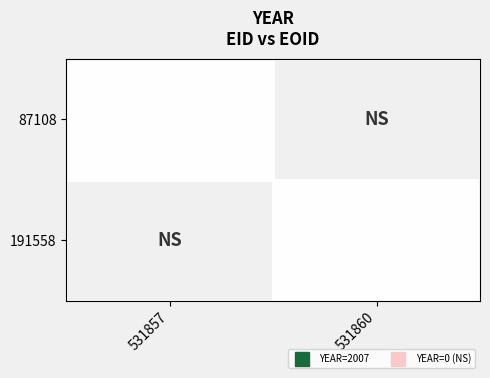

Is it true that 87108 equals 2007 at 0?

True